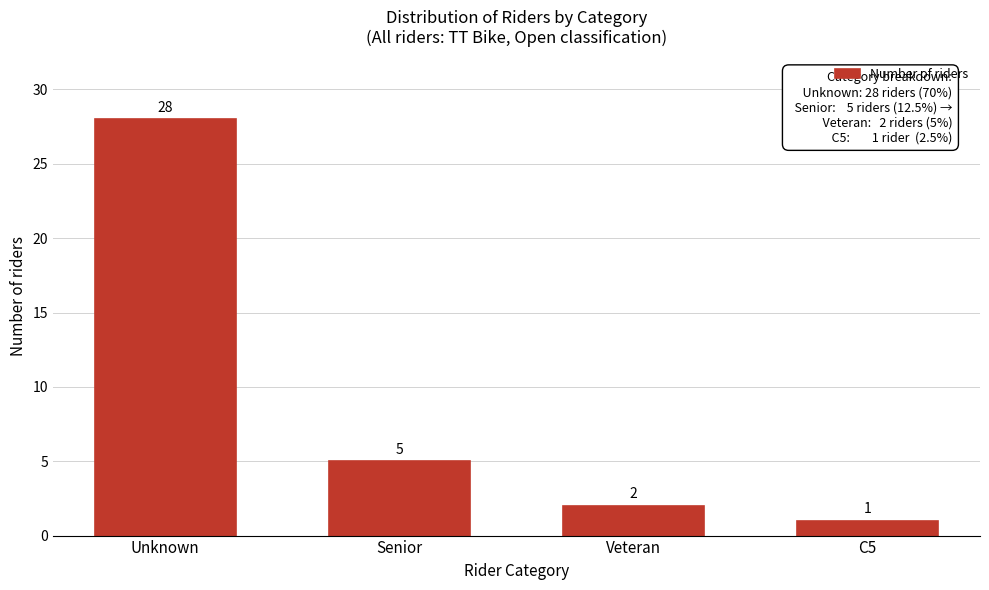

Reading left to right, what are all the values shown in this chart?

28	5	2	1